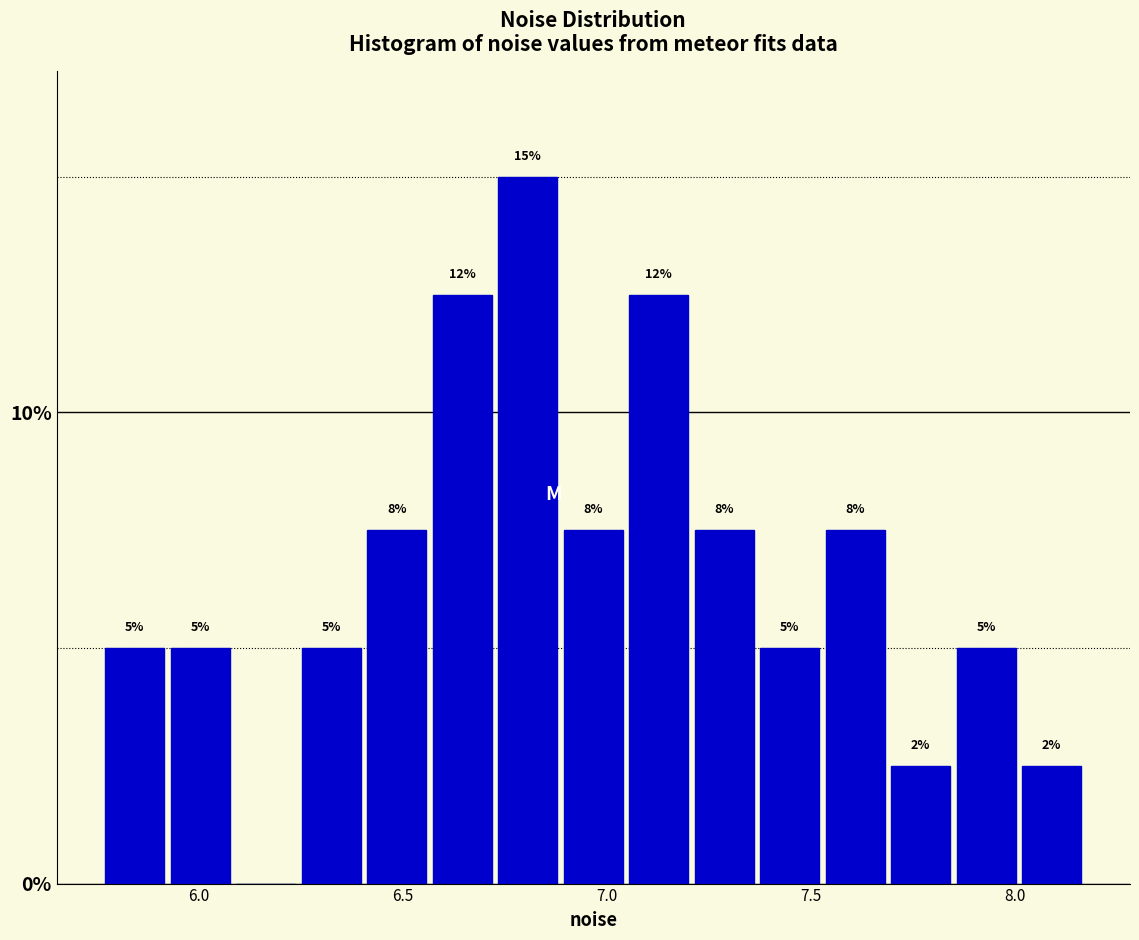

Read against the x-axis, roughly where is the centre of the tallest bar?

6.80